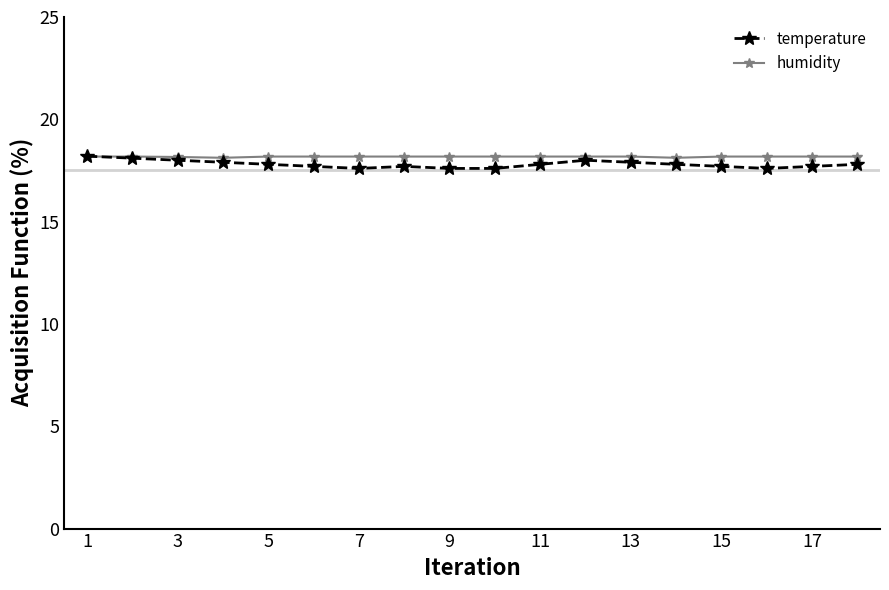

What is the value of the humidity point at the 17th from the left?

18.2